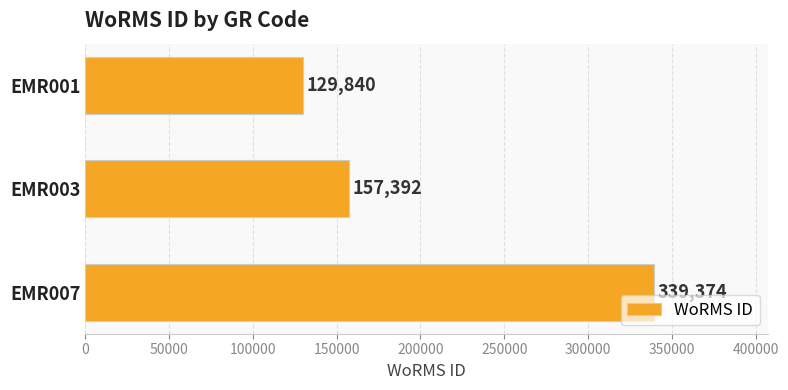

Reading bottom to top, what are all the values shown in this chart?

EMR007=339374	EMR003=157392	EMR001=129840